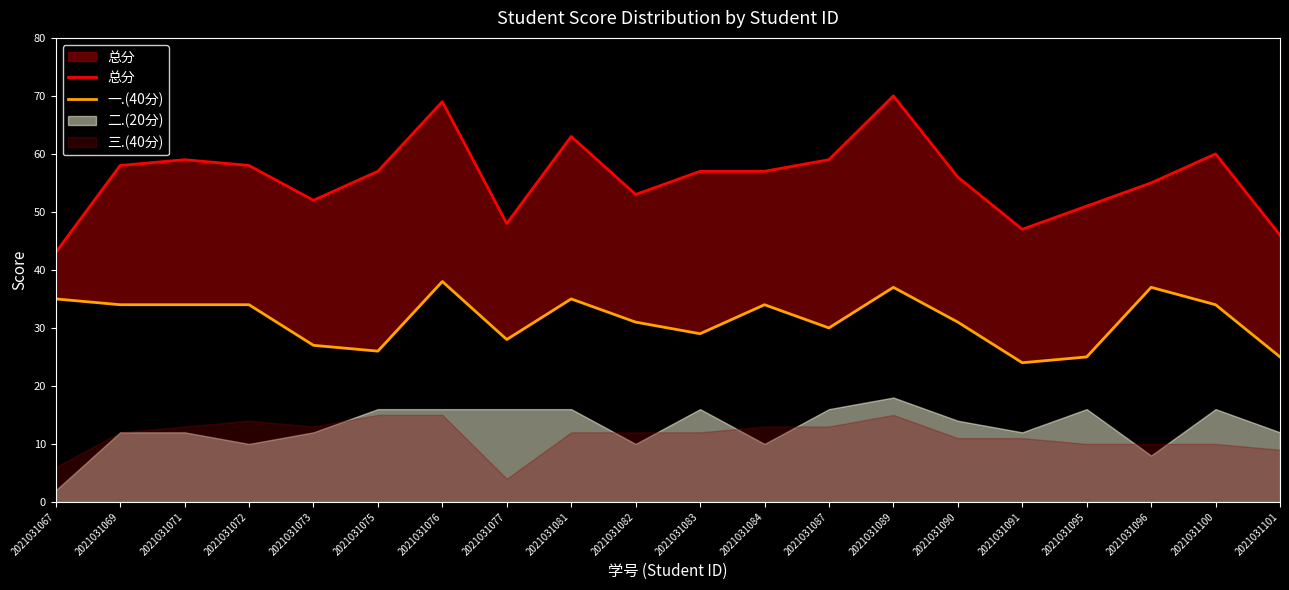

Is the value of 总分 at 2021031069 greater than the value of 一.(40分) at 2021031071?

Yes